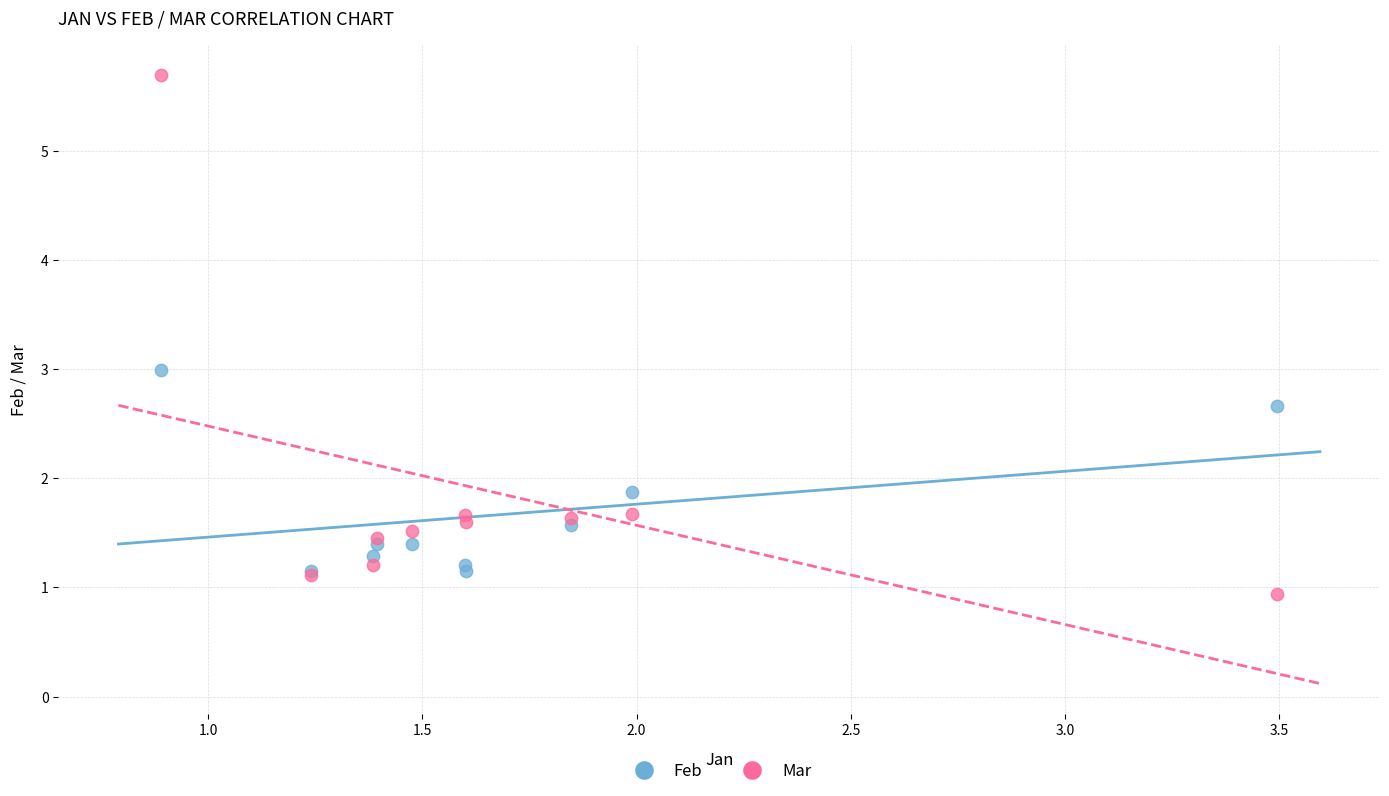

In the Feb series, what Y value is closest to 2?

1.9